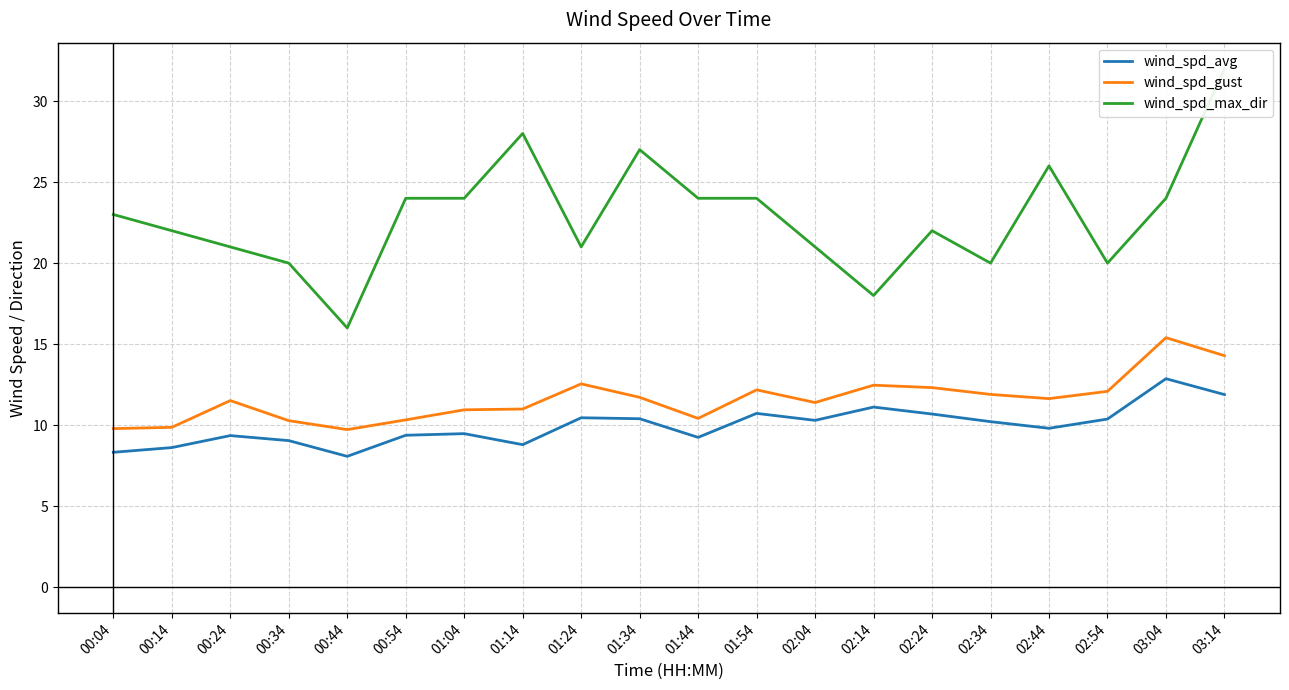

At which label is wind_spd_max_dir closest to 24?

00:54